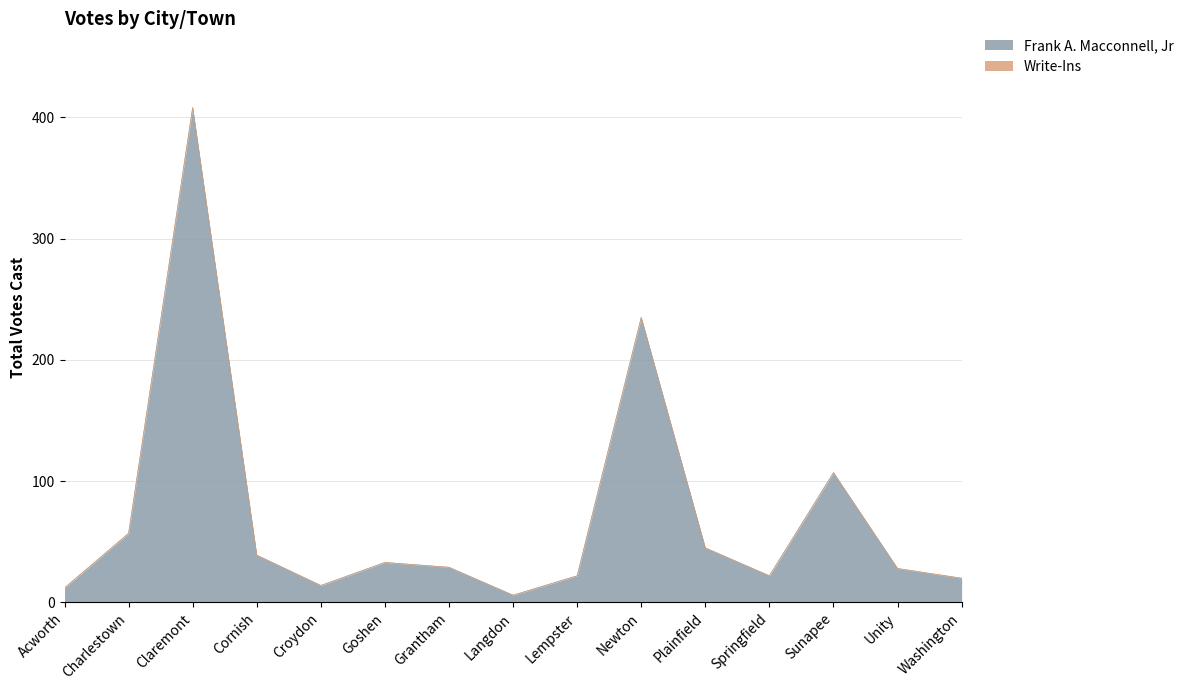

At which category does the data reach its first local peak?

Claremont